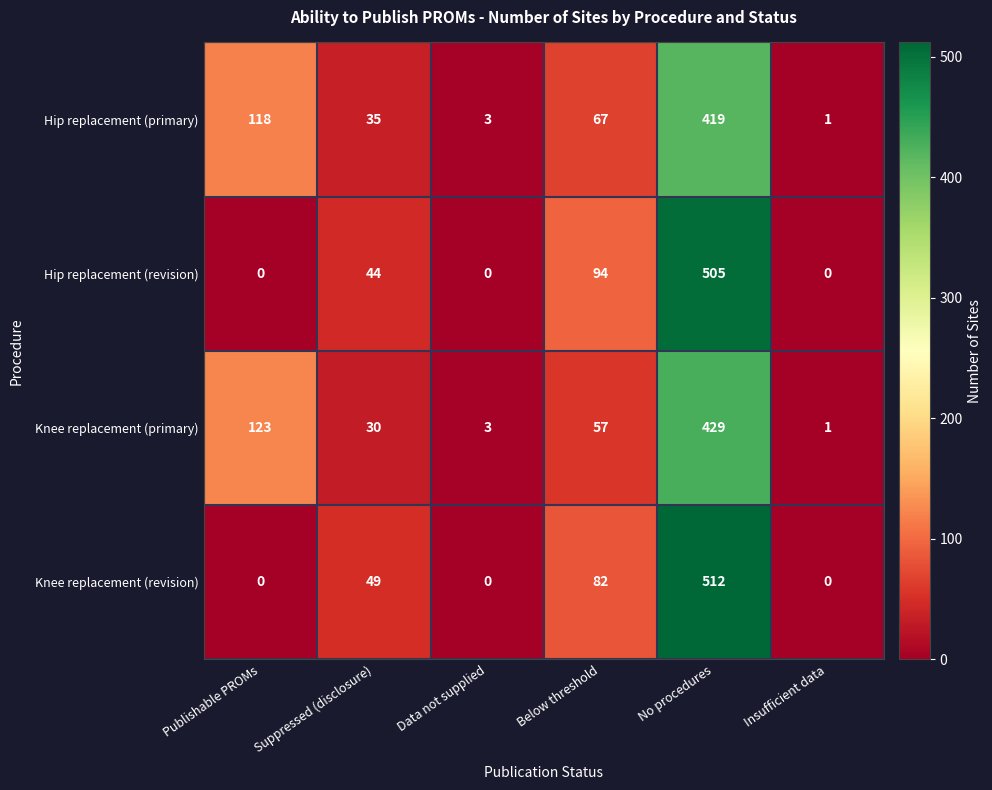

Is the value of Hip replacement (primary) at Below threshold greater than the value of Knee replacement (primary) at Below threshold?

Yes